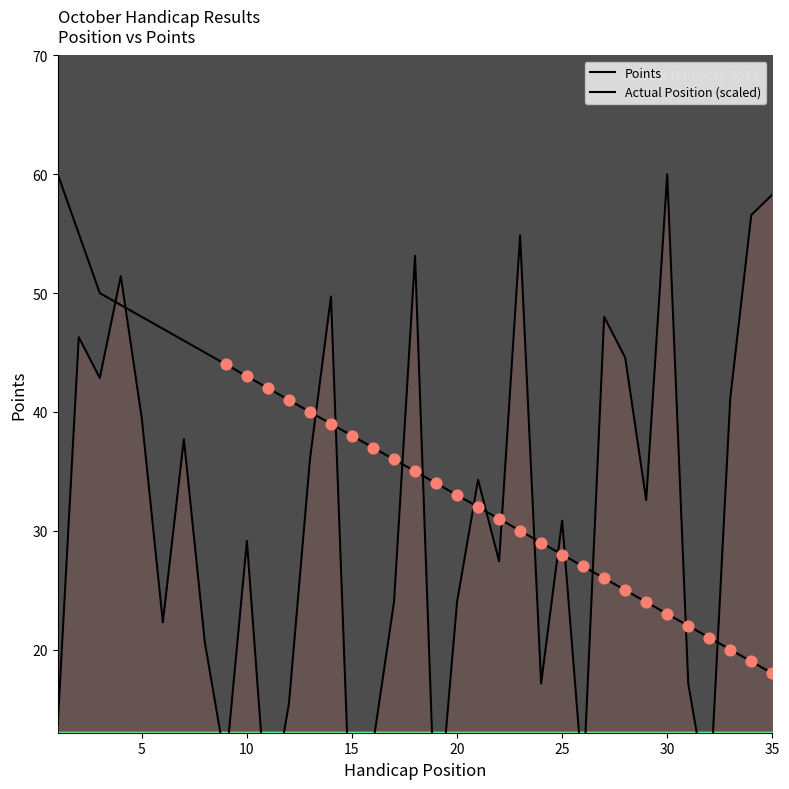

What are all the series names shown in the legend?

Points, Actual Position (scaled)